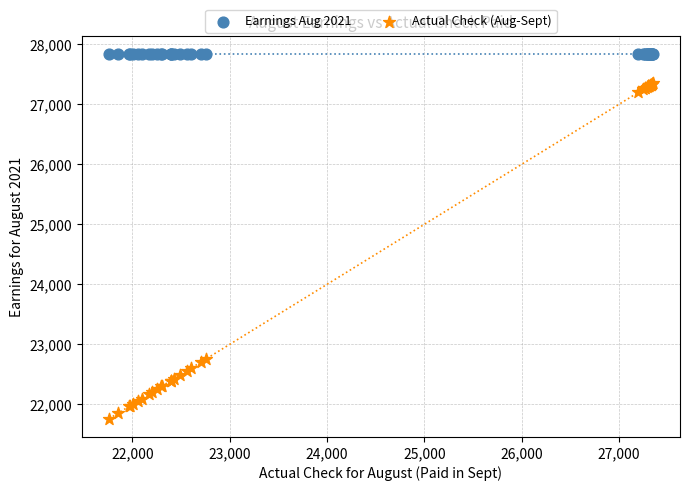

Which series reaches the maximum Y coordinate?

Earnings Aug 2021